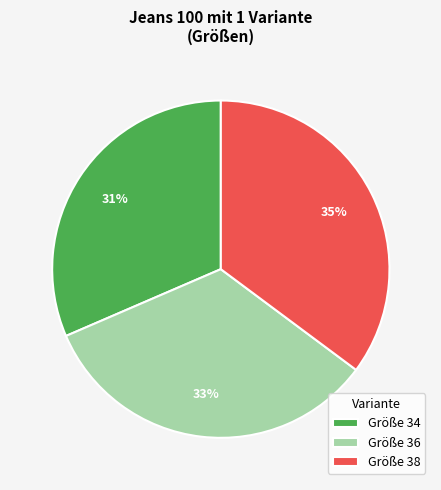

Approximately how many times larger is the value at Größe 34 compared to Größe 36?

0.9